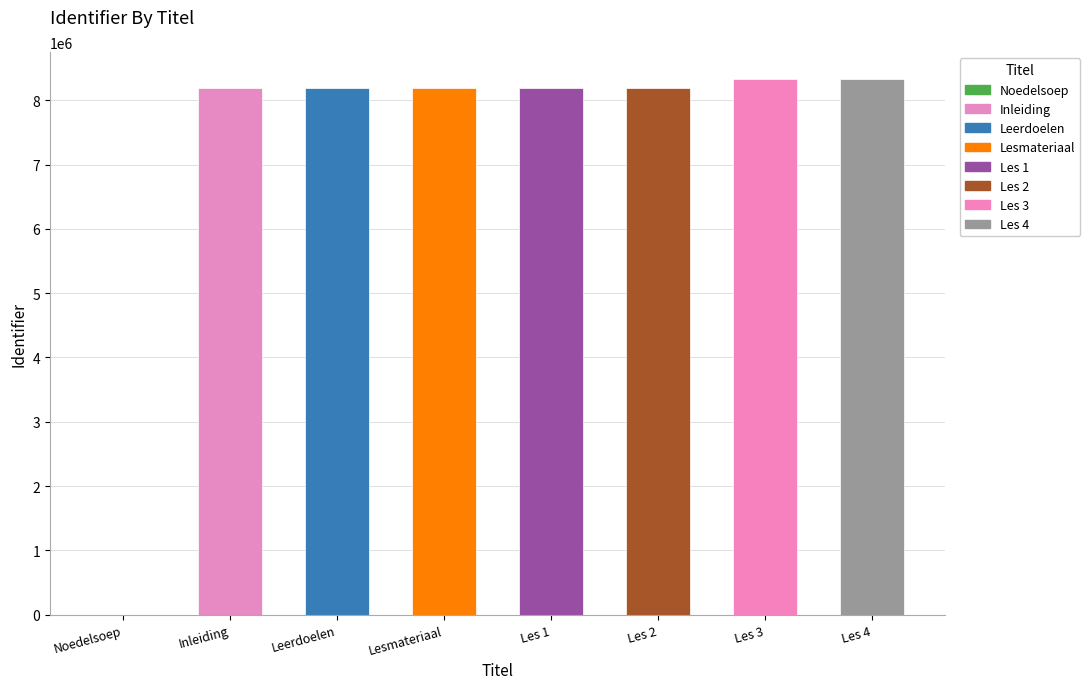

The value at Les 1 is 8197937. True or false?

True